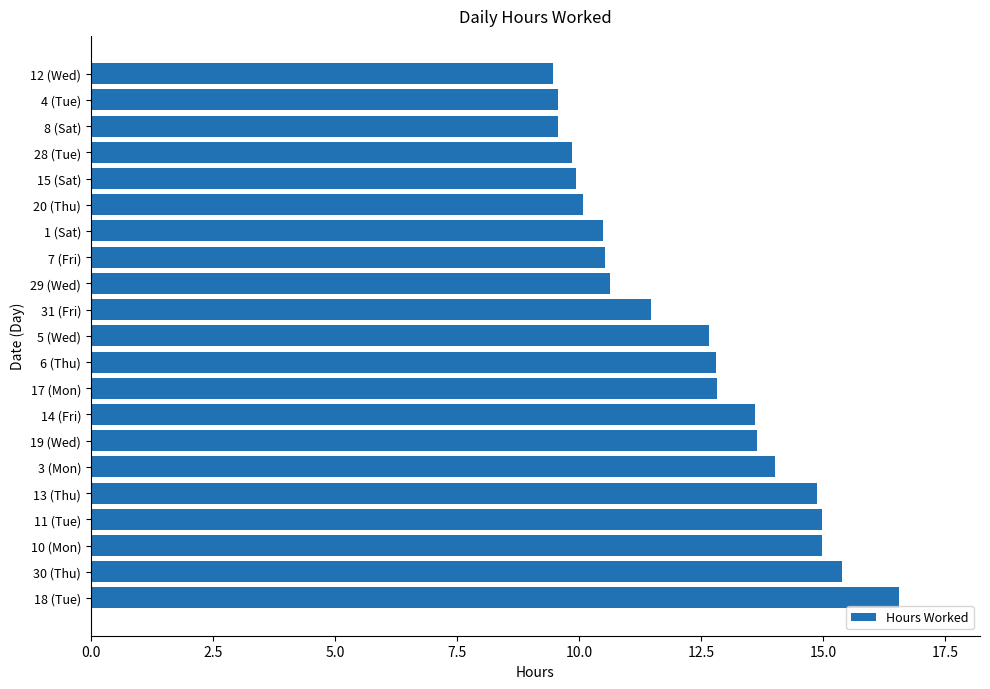

How many bars are there in total?

21